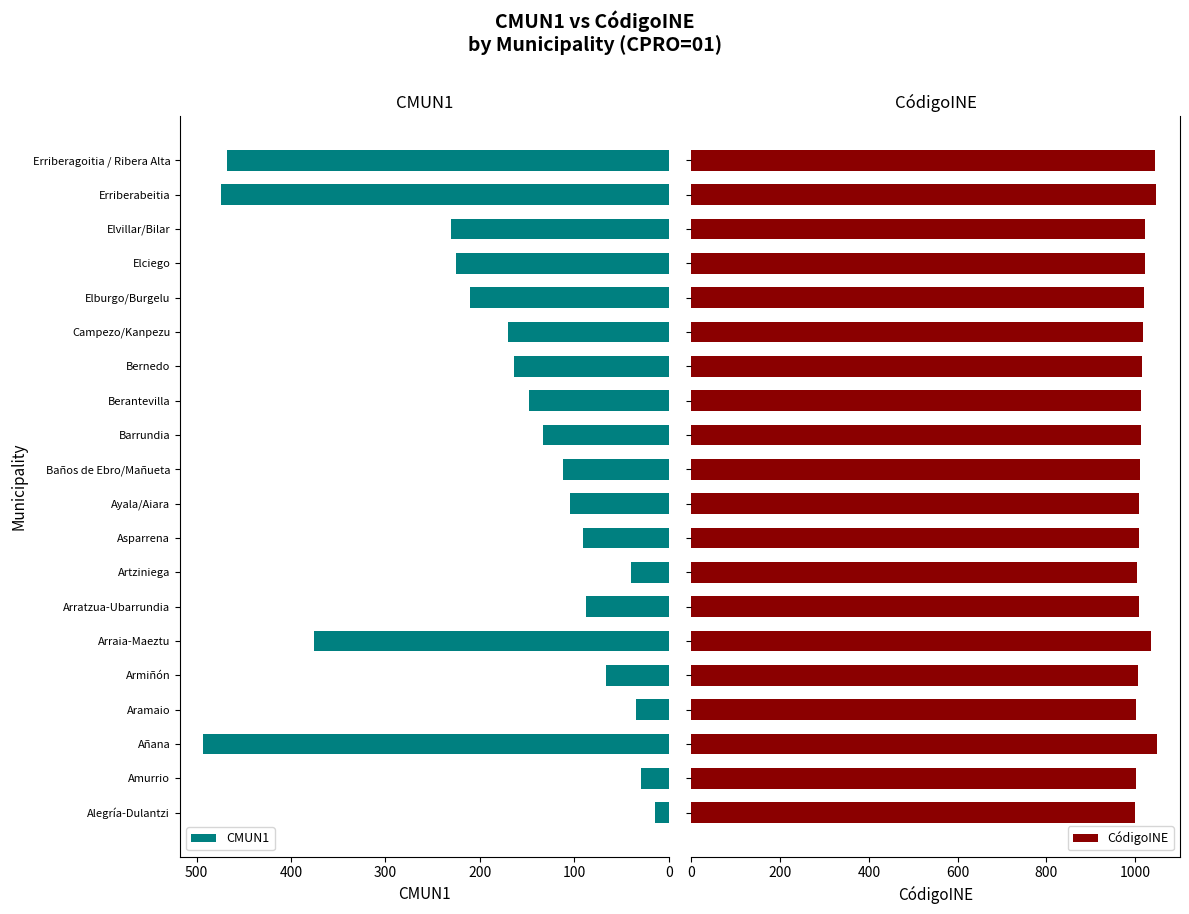

How many bars are there in each group?

2